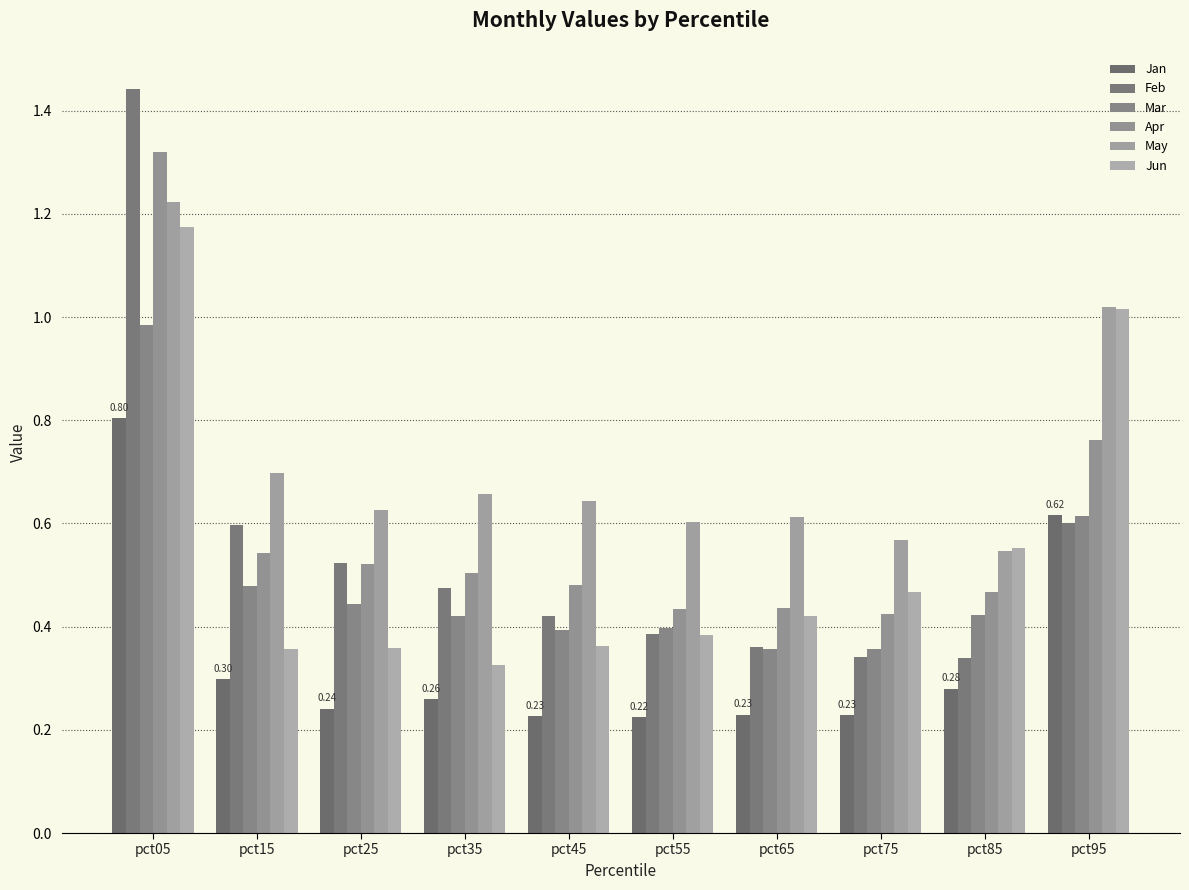

At which category is the sum across all series the highest?

pct05